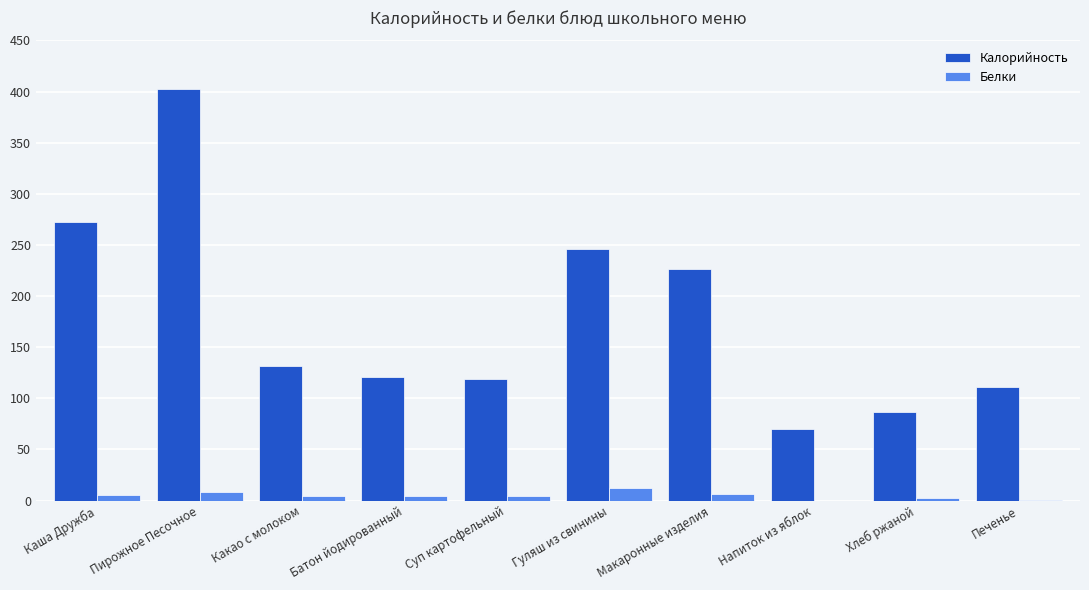

Which series has the largest total across all categories?

Калорийность